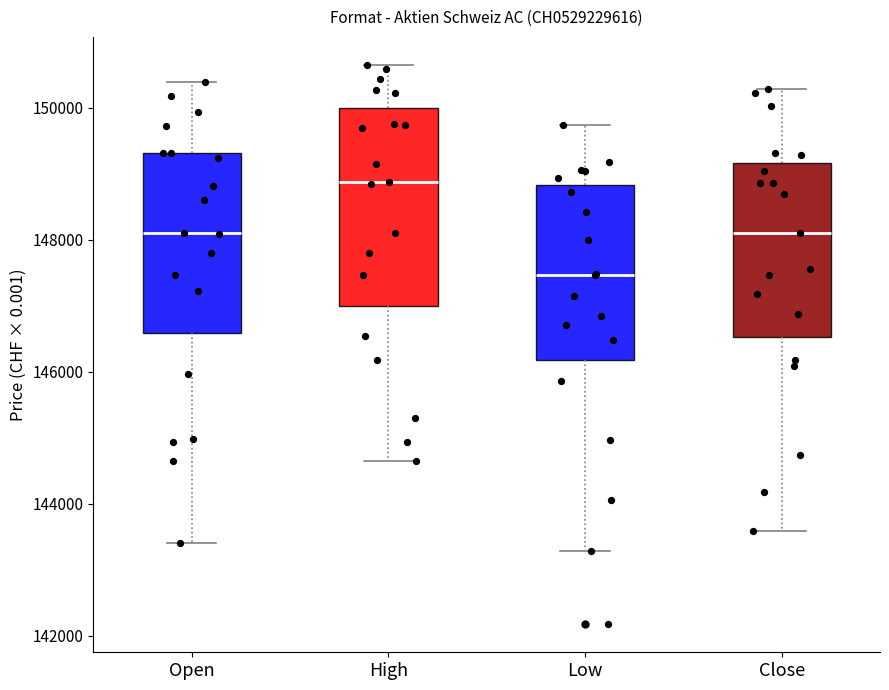

Where is the upper edge of the box for Low on the y-axis? The values are not printed on the chart, so give them approximately, as read against the axis.

148800